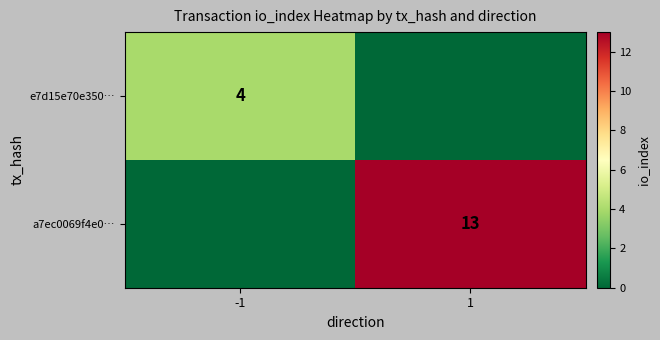

The value of a7ec0069f4e0… at 1 is 13. True or false?

True